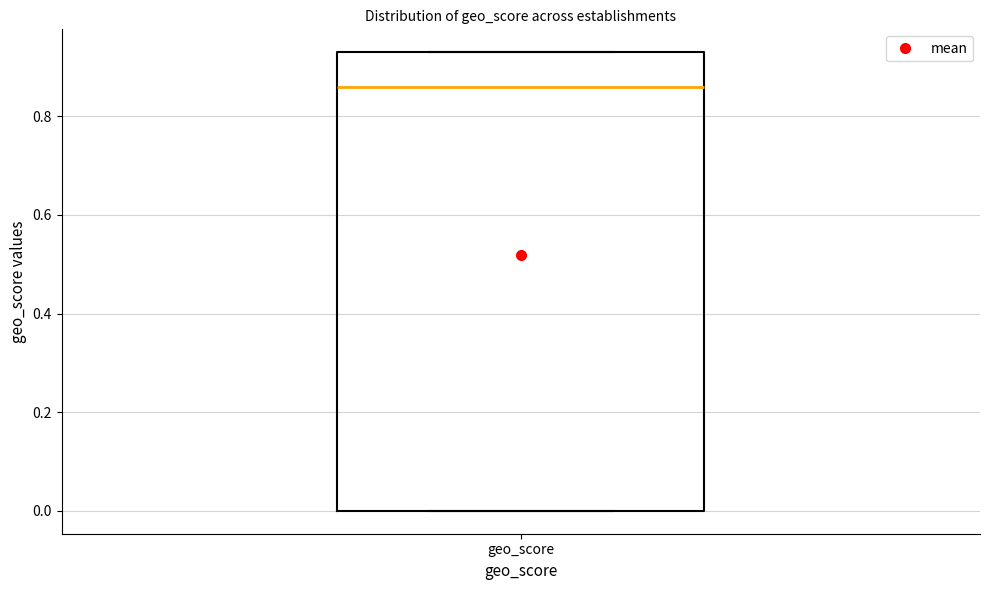

Read this box plot against the y-axis: the position of the median line, the range covered by the box, and the ends of both whiskers. The values are not printed on the chart, so give them approximately, as read against the axis.

median 0.86, box 0.00 to 0.94, whiskers 0.00 to 0.94